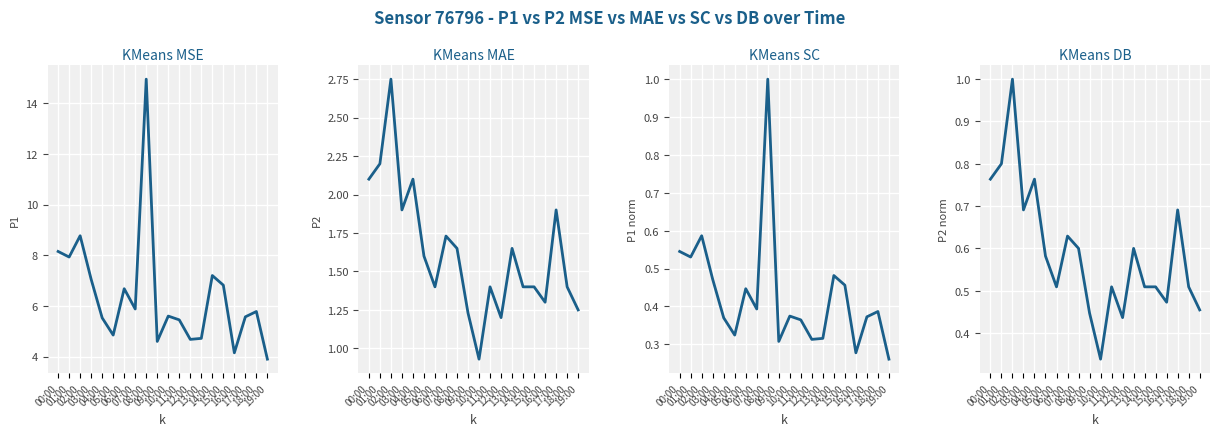

Which series has the largest total across all categories?

KMeans MSE